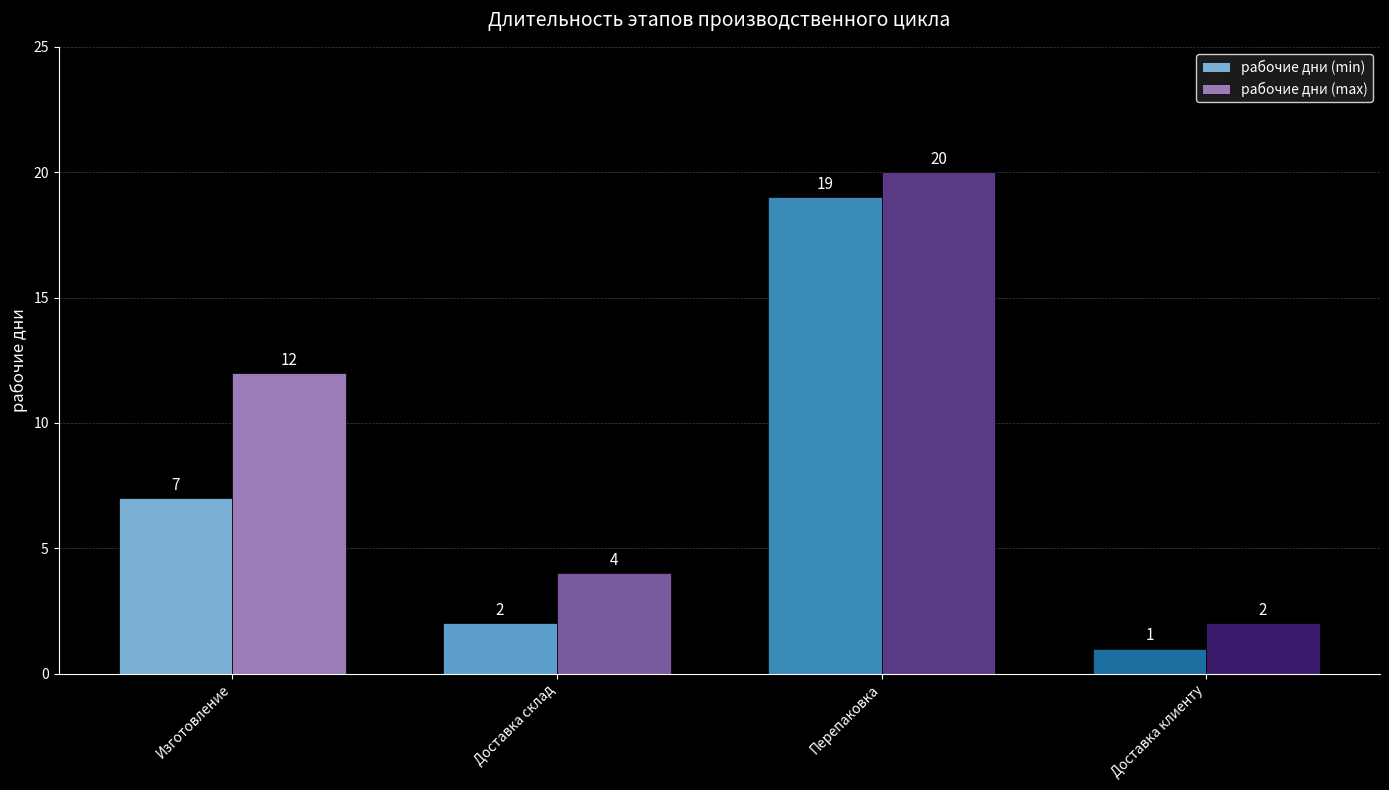

The value of рабочие дни (max) at Перепаковка is 13. True or false?

False